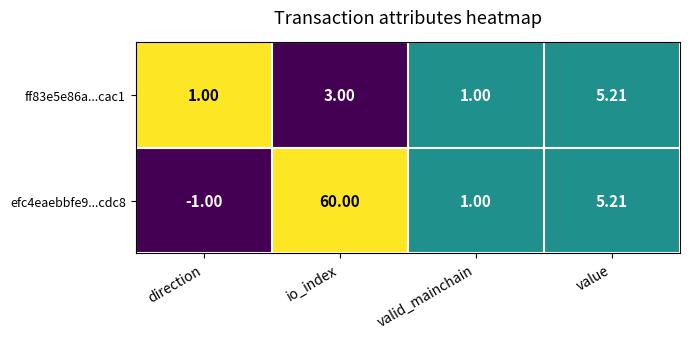

Which series has the largest range (max minus min)?

efc4eaebbfe9...cdc8